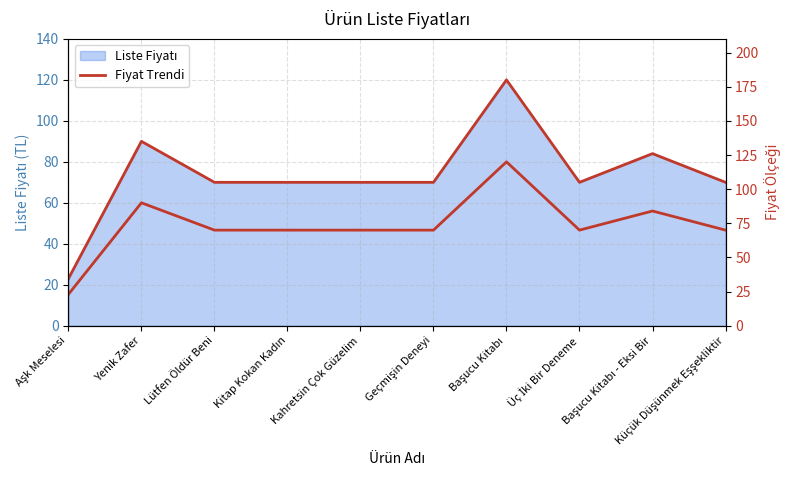

True or false: the data has more than 1 interior local peaks.

True